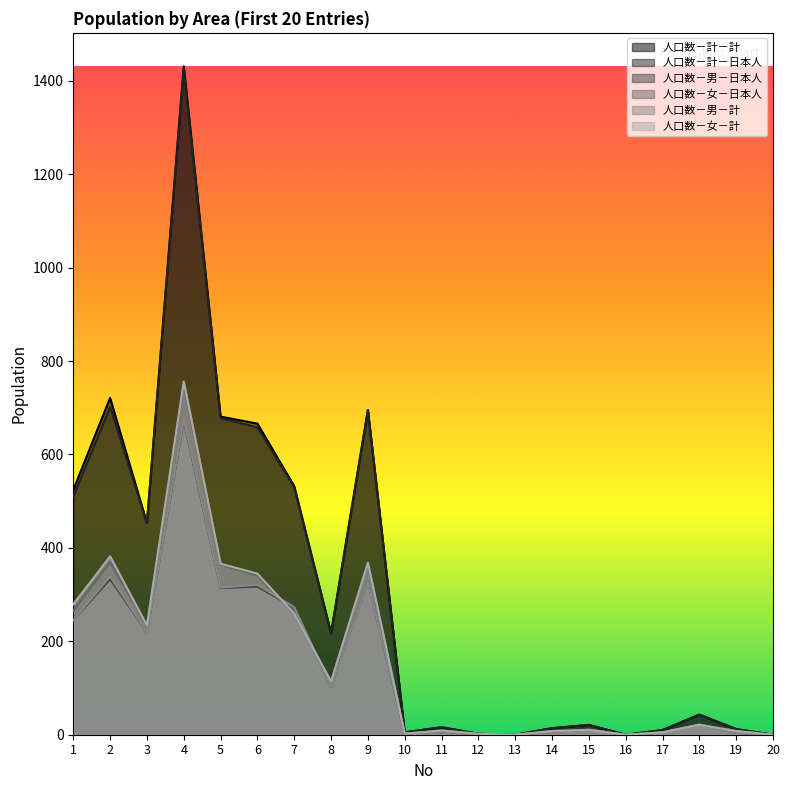

Rank the series at 9 from highest to lowest value.

人口数－計－計, 人口数－計－日本人, 人口数－女－日本人, 人口数－女－計, 人口数－男－日本人, 人口数－男－計